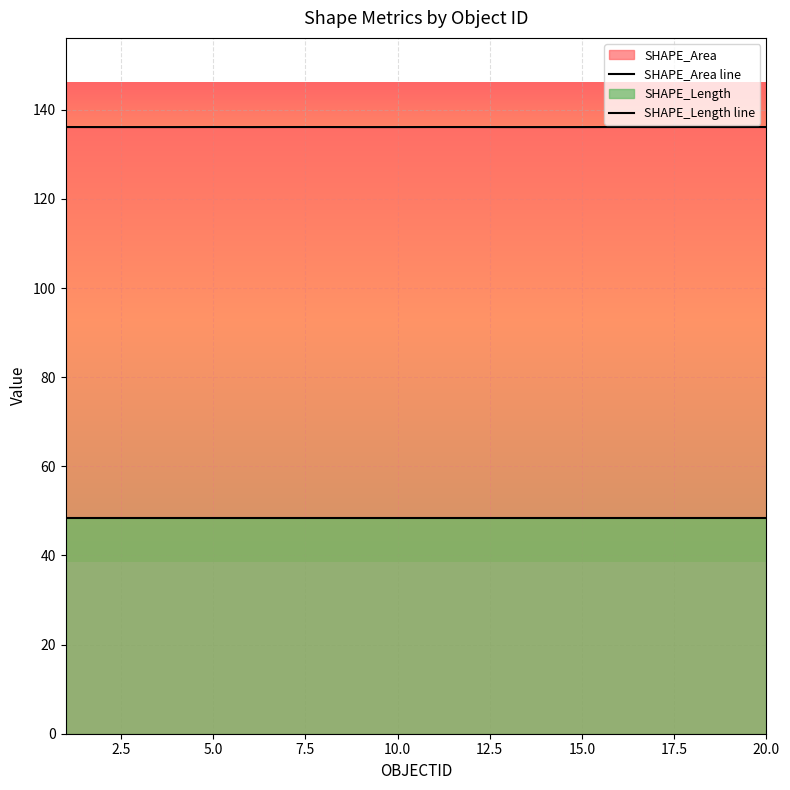

The value of SHAPE_Area line at 11 is 32.5. True or false?

False